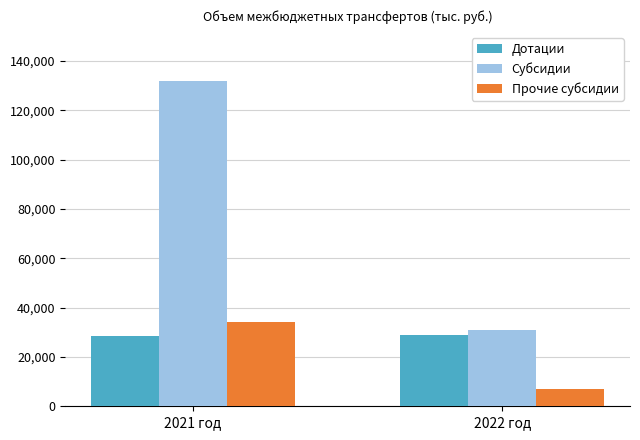

What is the approximate value of Дотации at 2021 год?

28462.8